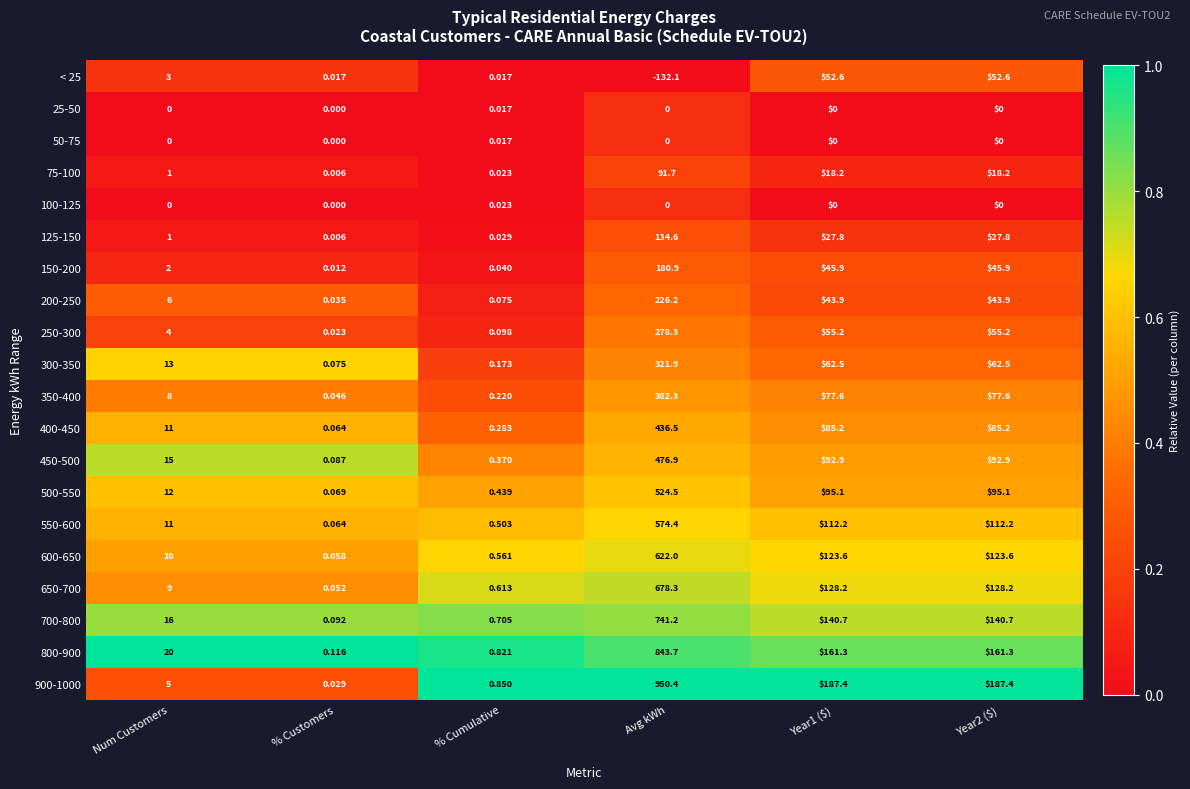

Which label corresponds to the smallest value in the chart?

Avg kWh